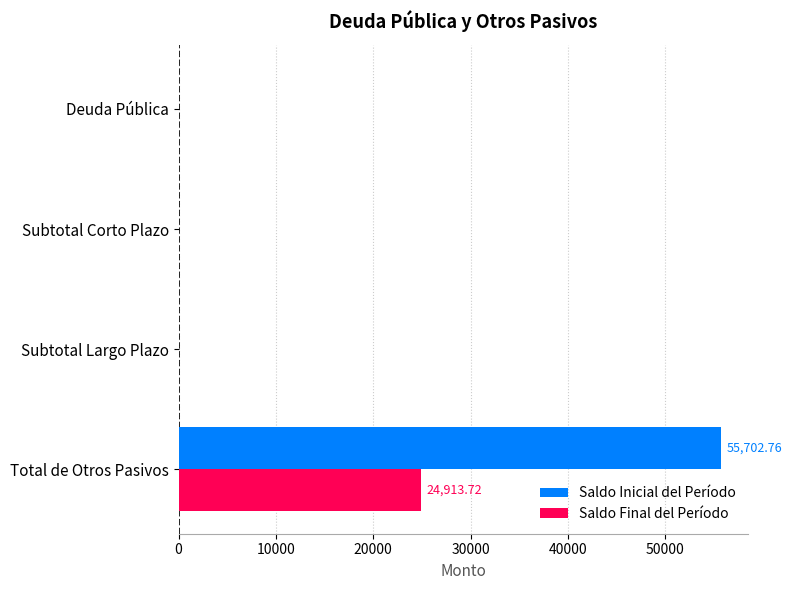

Which series has the largest range (max minus min)?

Saldo Inicial del Período